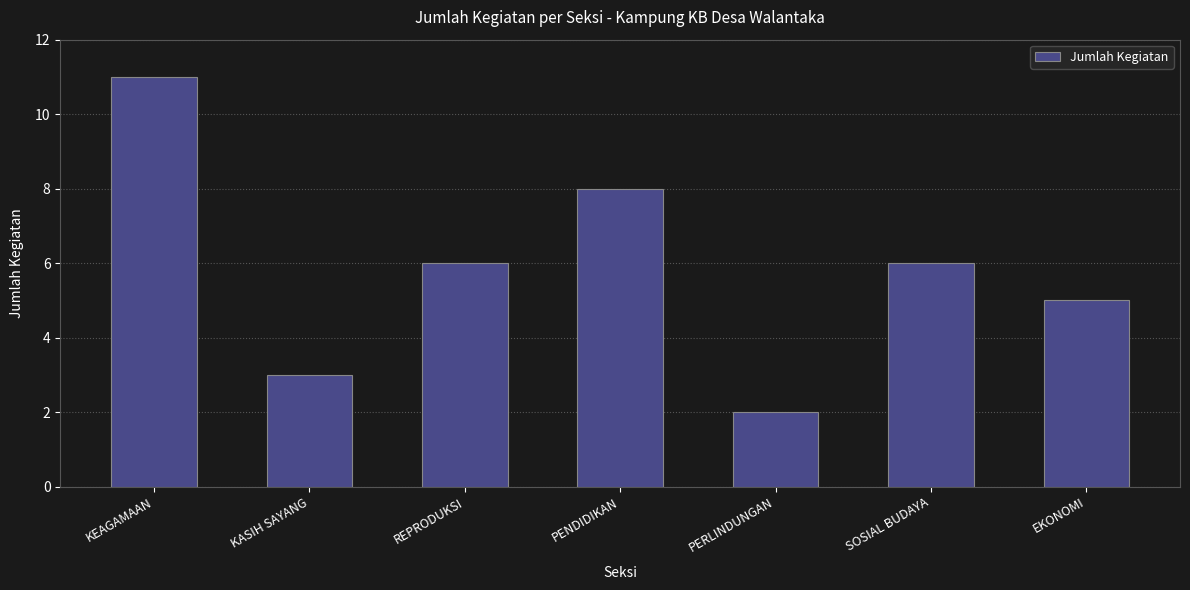

Between PERLINDUNGAN and EKONOMI, which is larger?

EKONOMI